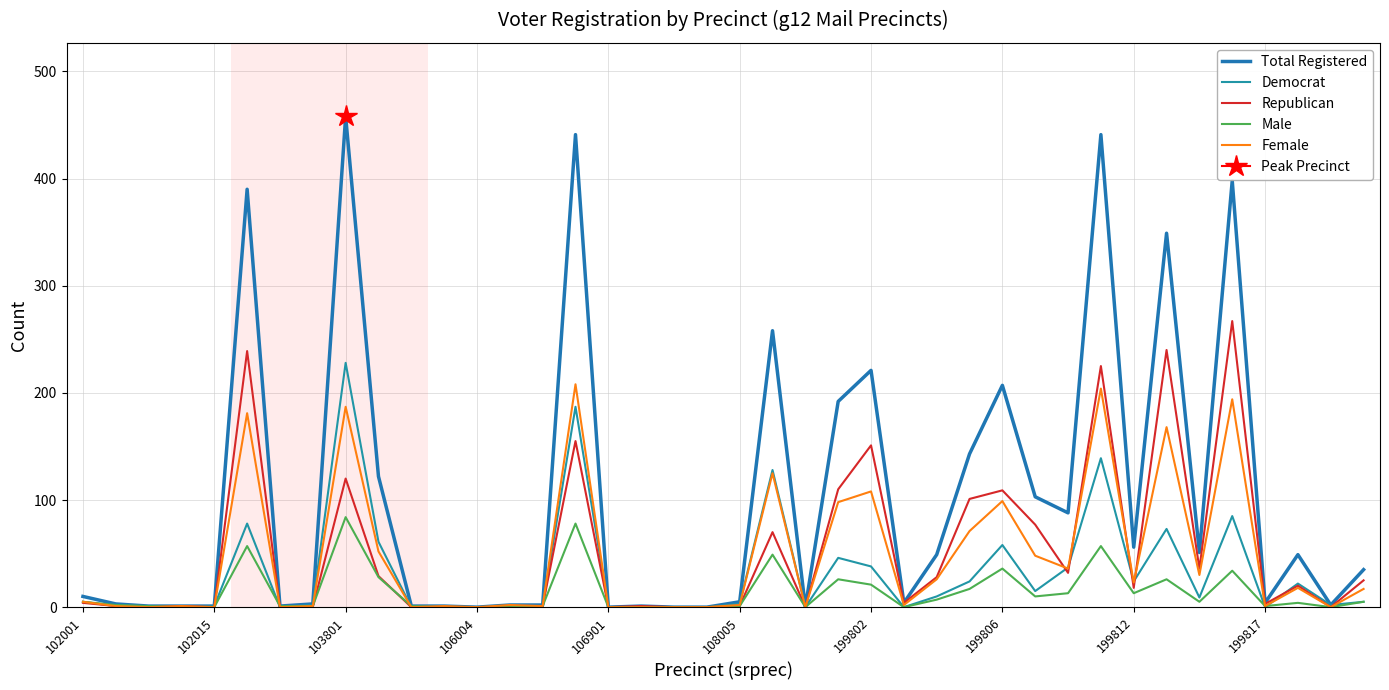

Reading left to right, what are all the values shown in this chart?

Total Registered: 10	3	1	1	1	390	1	3	458	122	1	1	0	2	2	441	0	1	0	0	5	258	0	192	221	4	49	143	207	103	88	441	56	349	51	398	4	49	2	35
Democrat: 5	1	0	0	1	78	0	2	228	61	0	0	0	0	0	187	0	0	0	0	3	128	0	46	38	0	10	24	58	15	37	139	24	73	9	85	0	22	2	5
Republican: 4	1	0	1	0	239	0	0	120	29	0	0	0	0	1	155	0	1	0	0	1	70	0	110	151	4	28	101	109	77	32	225	18	240	36	267	3	20	0	25
Male: 5	2	1	0	0	57	1	1	84	28	1	0	0	0	1	78	0	0	0	0	1	49	0	26	21	0	7	17	36	10	13	57	13	26	5	34	1	4	0	5
Female: 5	1	0	1	0	181	0	1	187	52	0	1	0	2	1	208	0	0	0	0	2	125	0	98	108	2	26	71	99	48	36	204	23	168	30	194	1	18	0	17